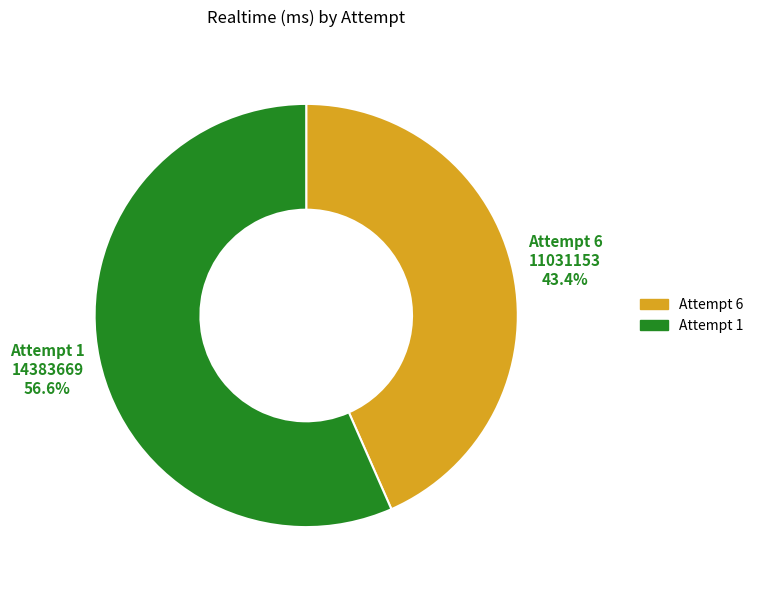

What is the smallest slice in the pie chart?

Attempt 6